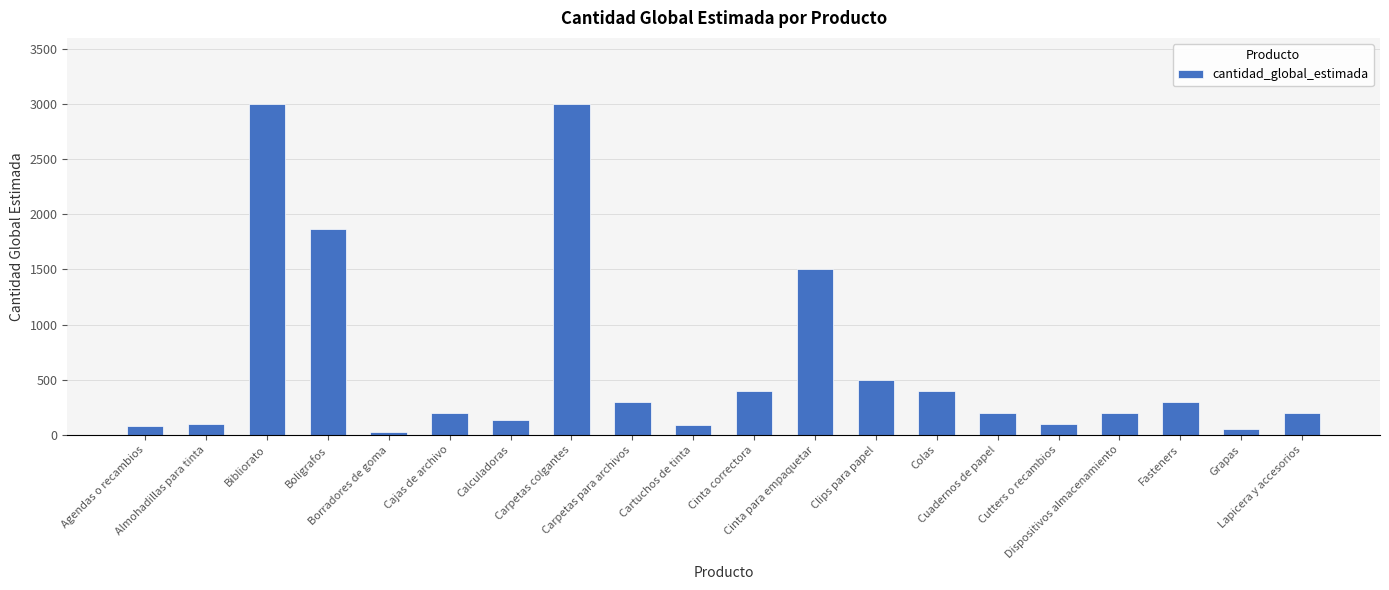

What is the difference between the maximum and minimum values?

2970